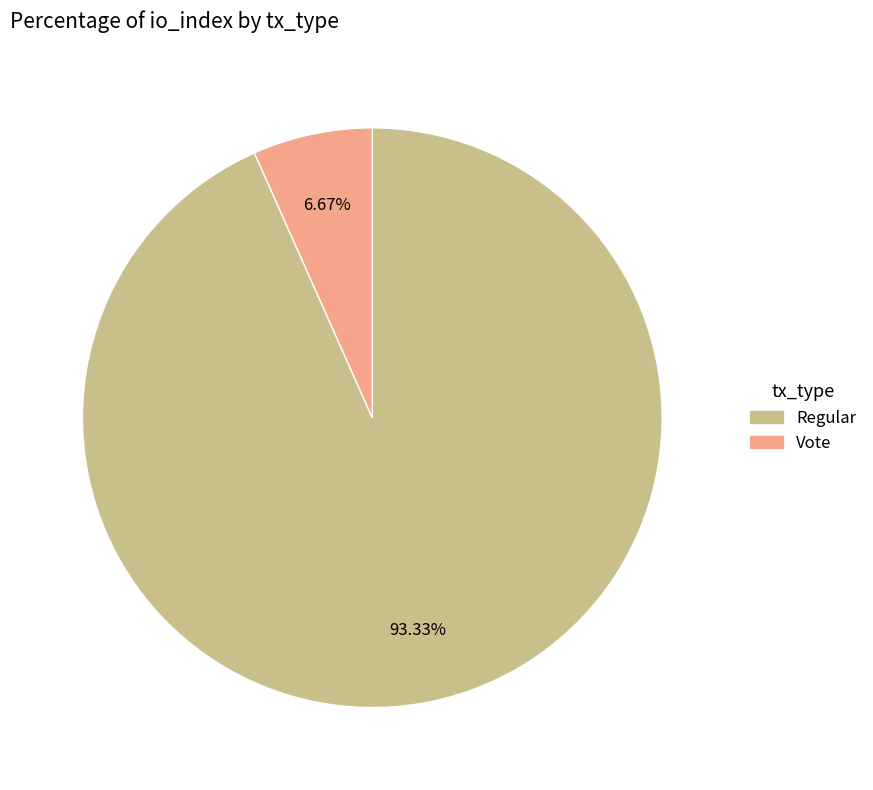

Is there a majority slice in this chart?

Yes